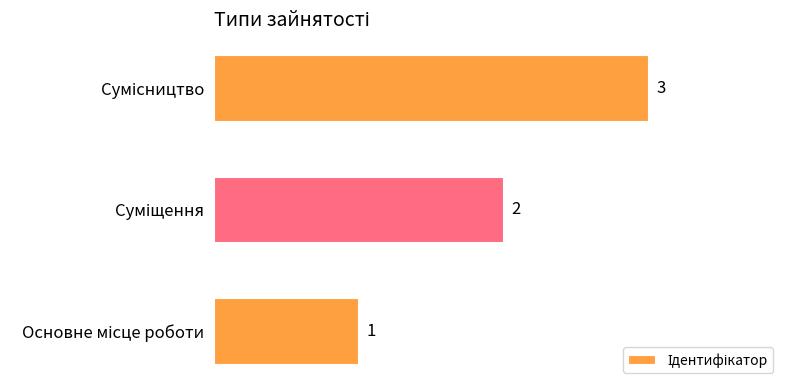

How many values are between 1 and 3?

3